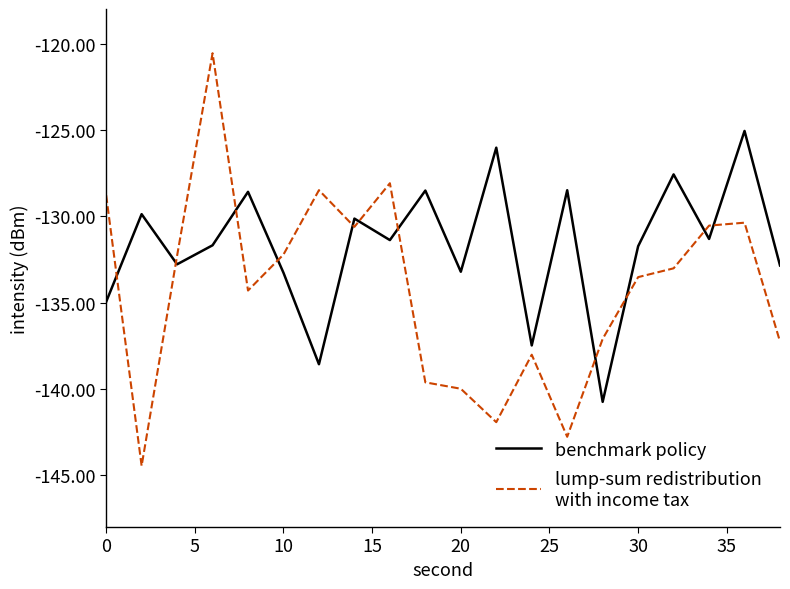

What is the smallest value displayed?

-144.5